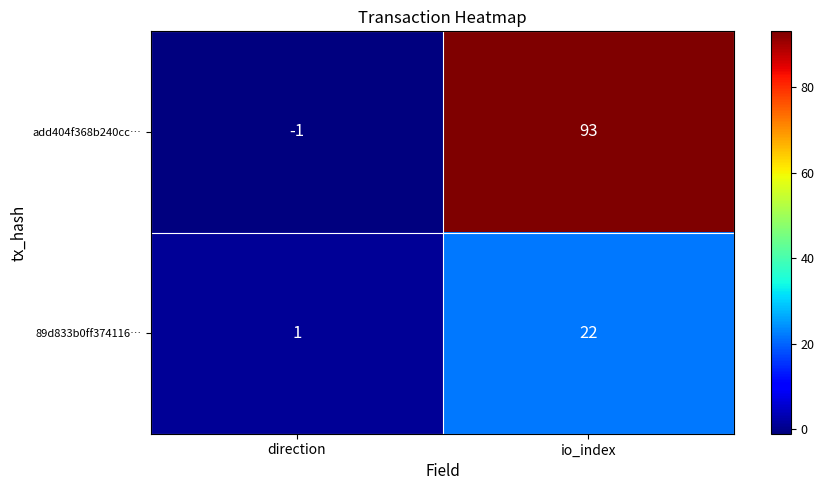

Reading left to right, what are all the values shown in this chart?

add404f368b240cc…: direction=-1	io_index=93
89d833b0ff374116…: direction=1	io_index=22